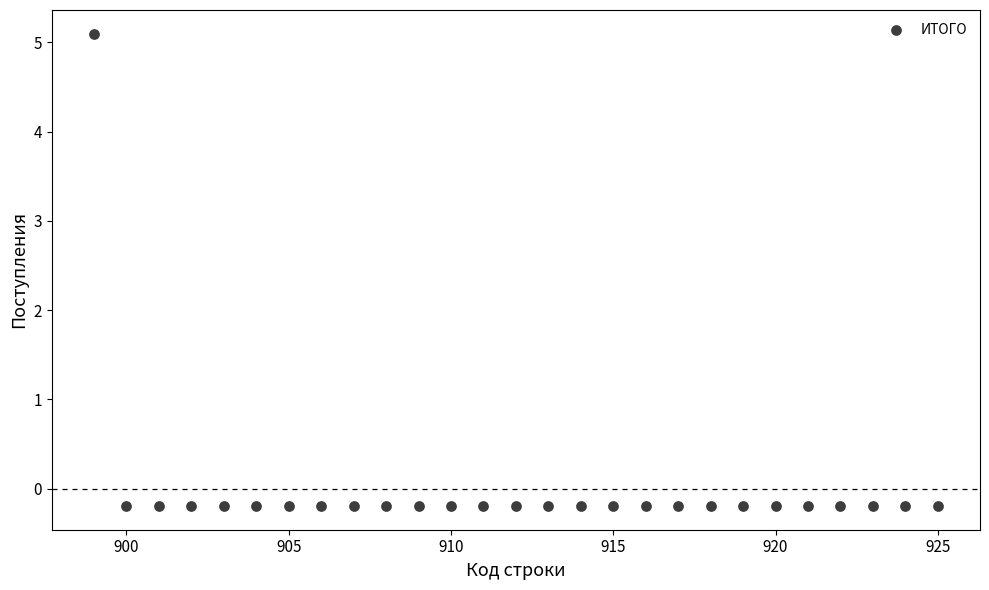

What is the range of X values (max minus min)?

26.0